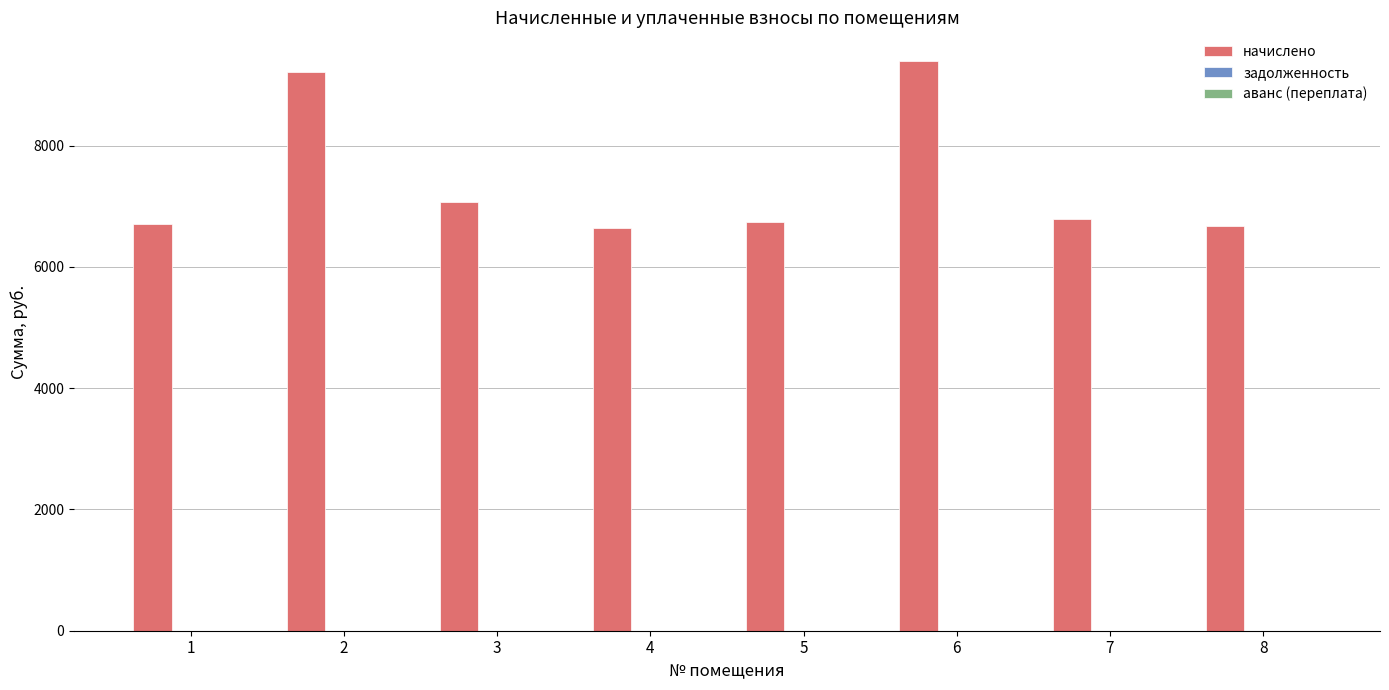

What is the difference between the second highest and minimum values?

2580.5